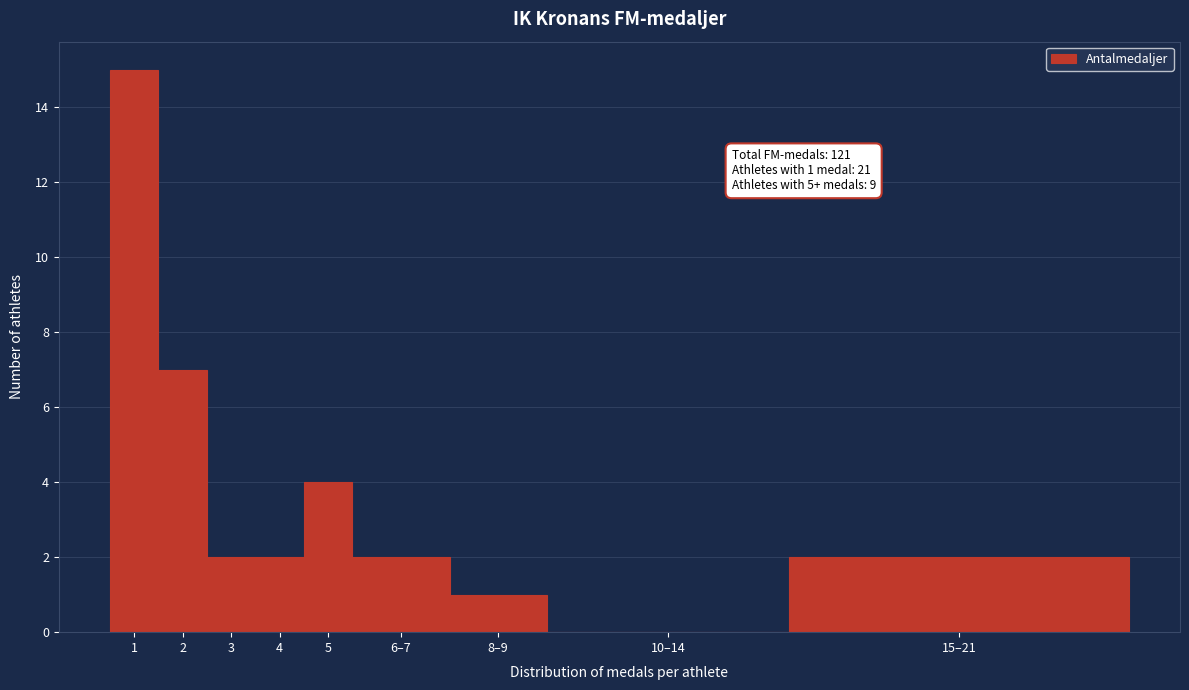

Reading left to right, what are all the values shown in this chart?

1=15	2=7	3=2	4=2	5=4	6–7=2	8–9=1	10–14=0	15–21=2